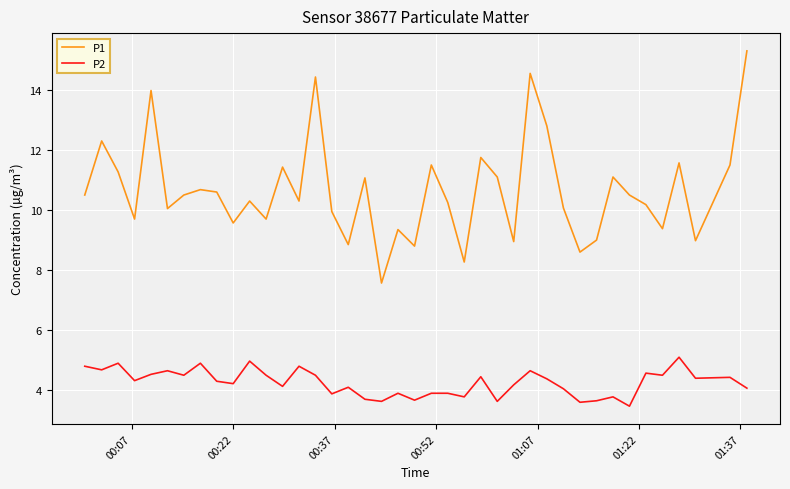

Rank the series by their maximum value, from lowest to highest.

P2, P1